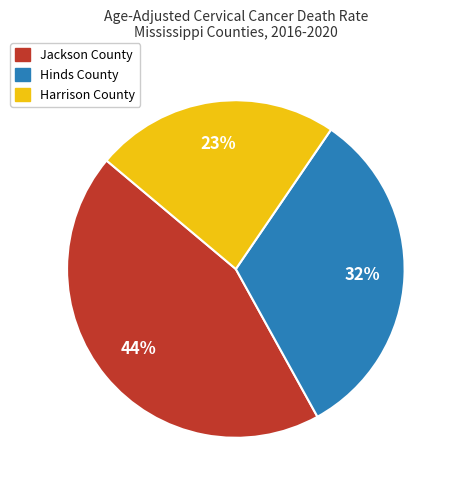

To the nearest percent, what is the average slice percentage?

33%